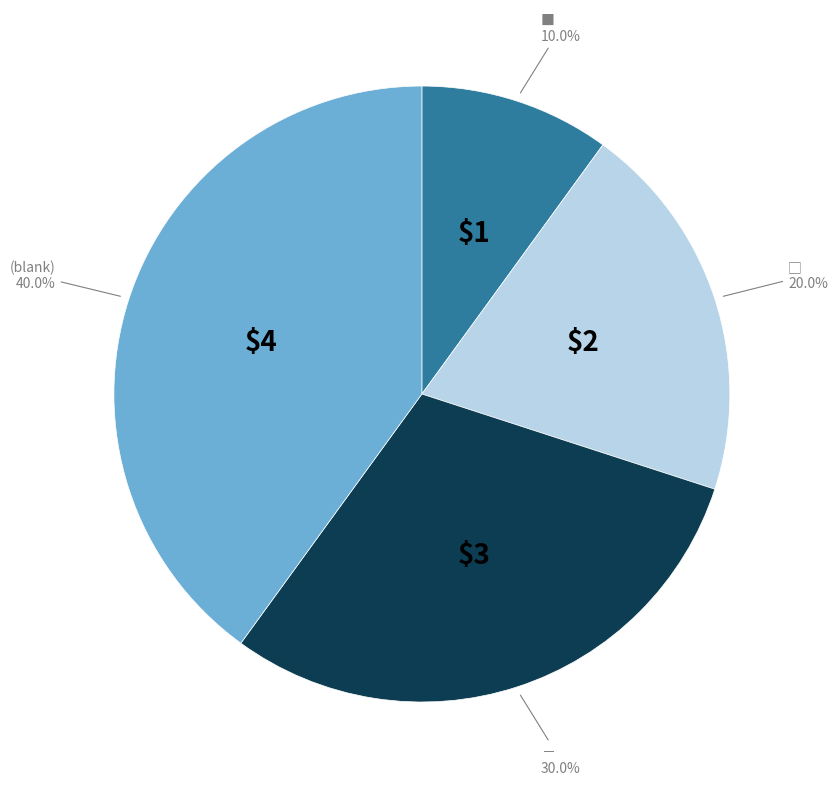

Does any single category account for the majority?

No